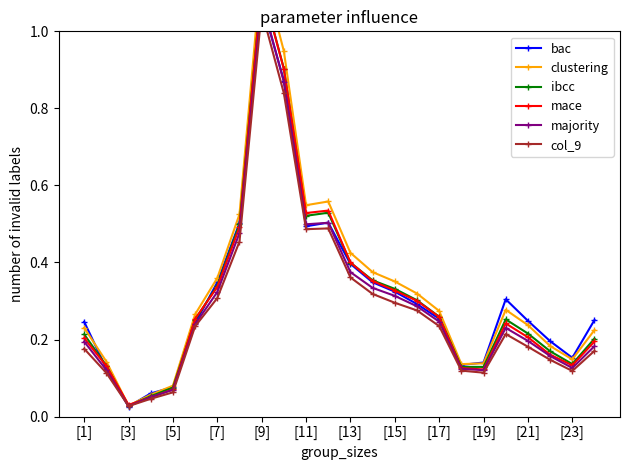

What is the average value of the ibcc series?

0.3